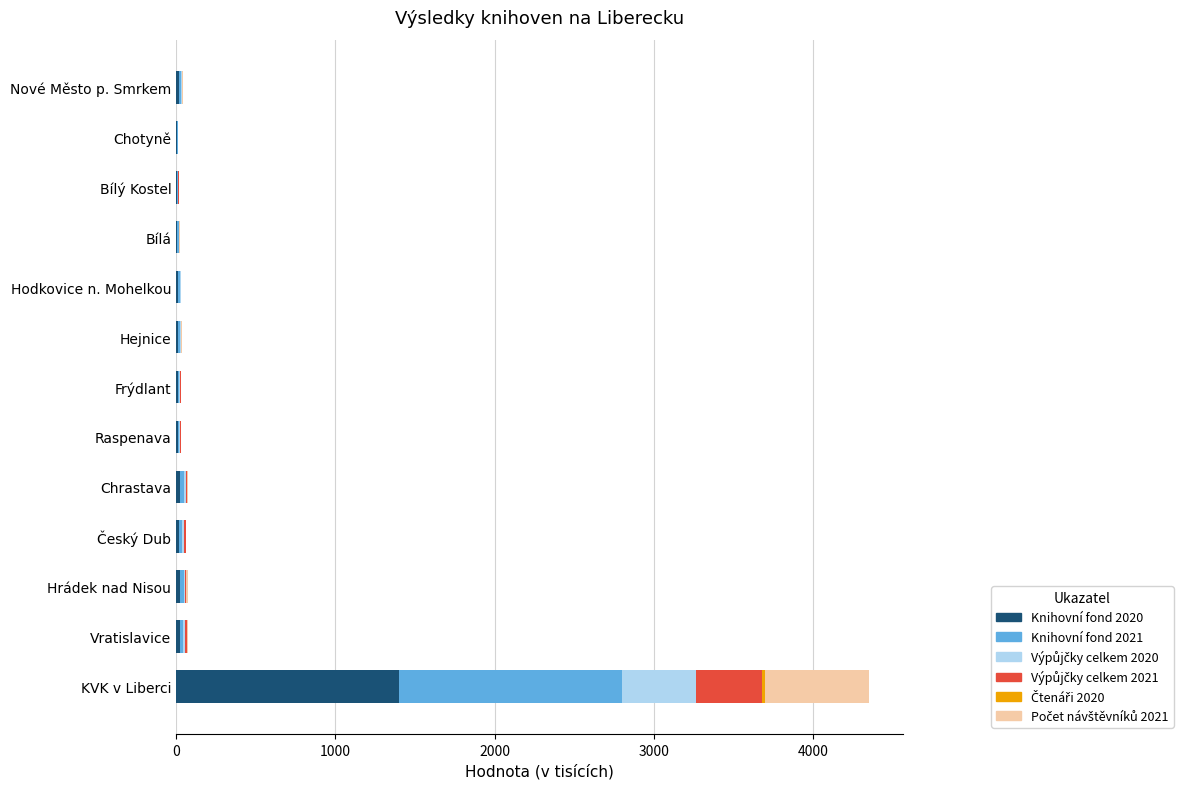

At which category is the sum across all series the highest?

KVK v Liberci